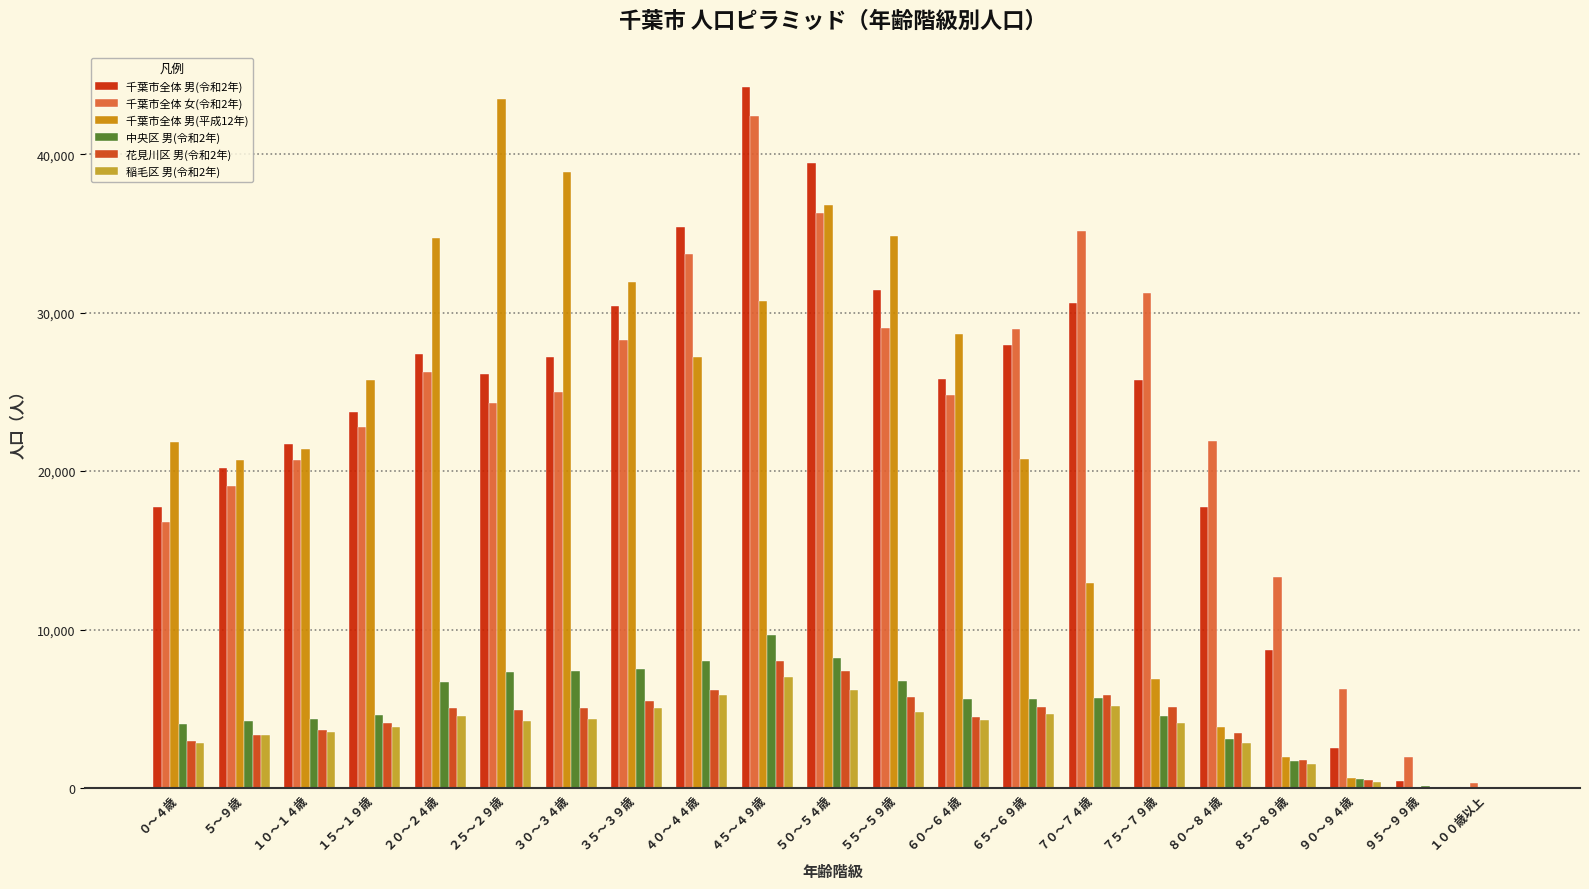

What is the difference between the highest and lowest values at ２５～２９歳?

39265